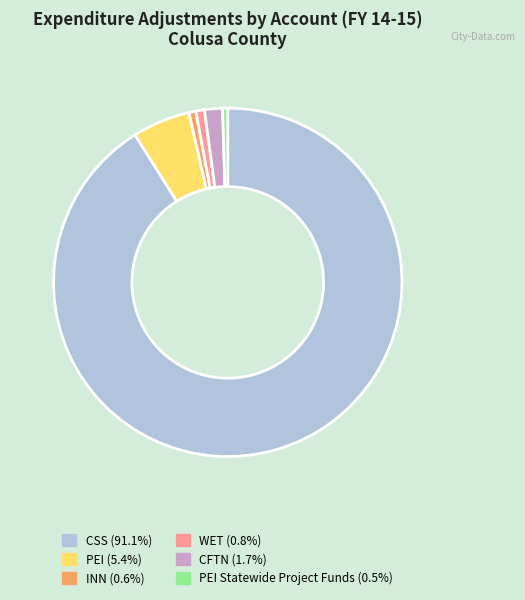

Is there a majority slice in this chart?

Yes